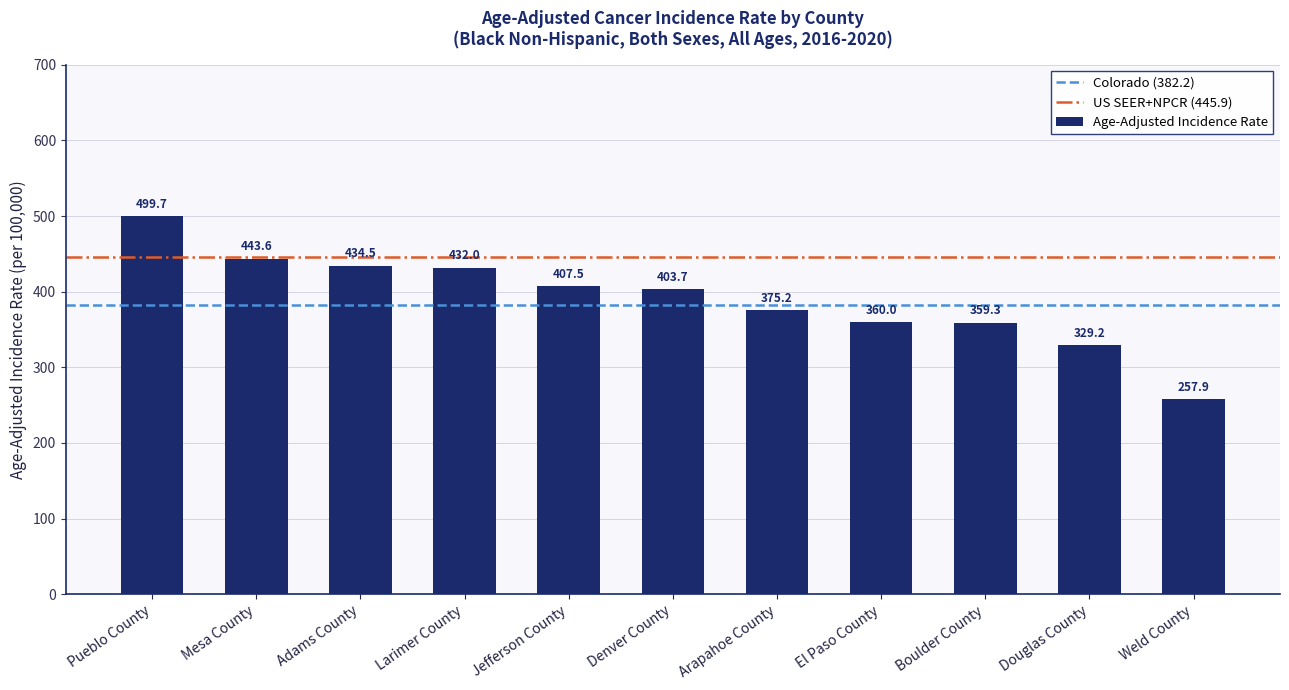

Count the number of values greater than 403.

6